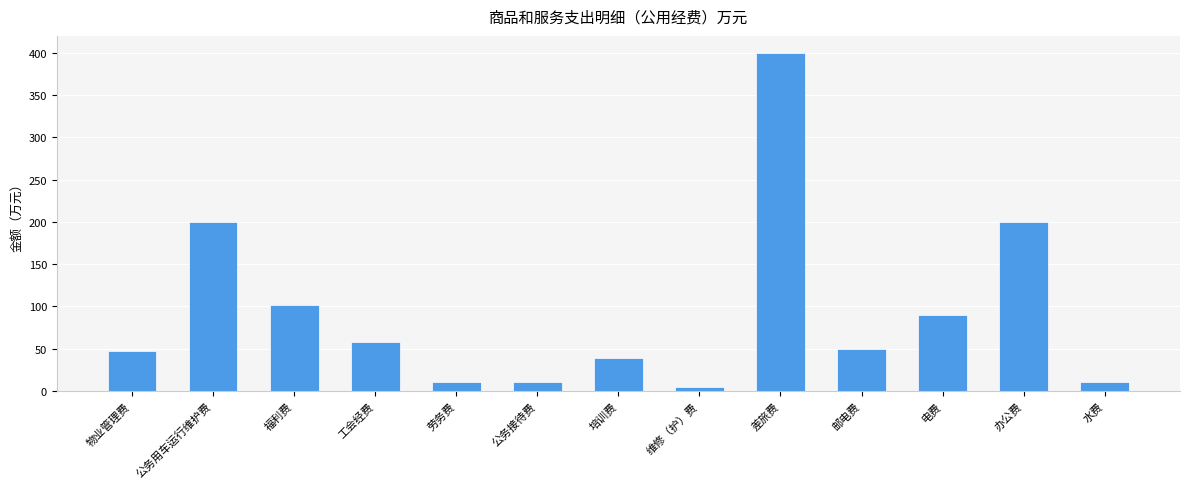

Which has a higher value, 劳务费 or 公务用车运行维护费?

公务用车运行维护费